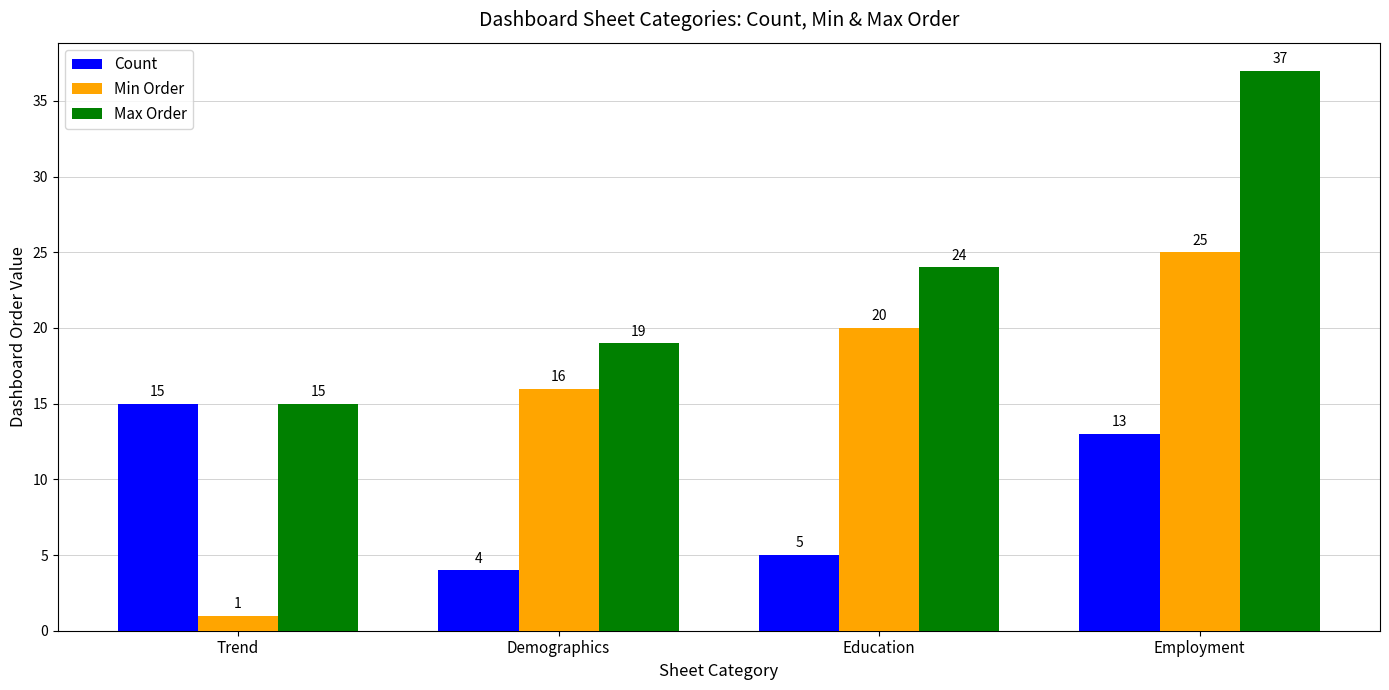

Between Demographics and Employment, which series saw the biggest shift?

Max Order